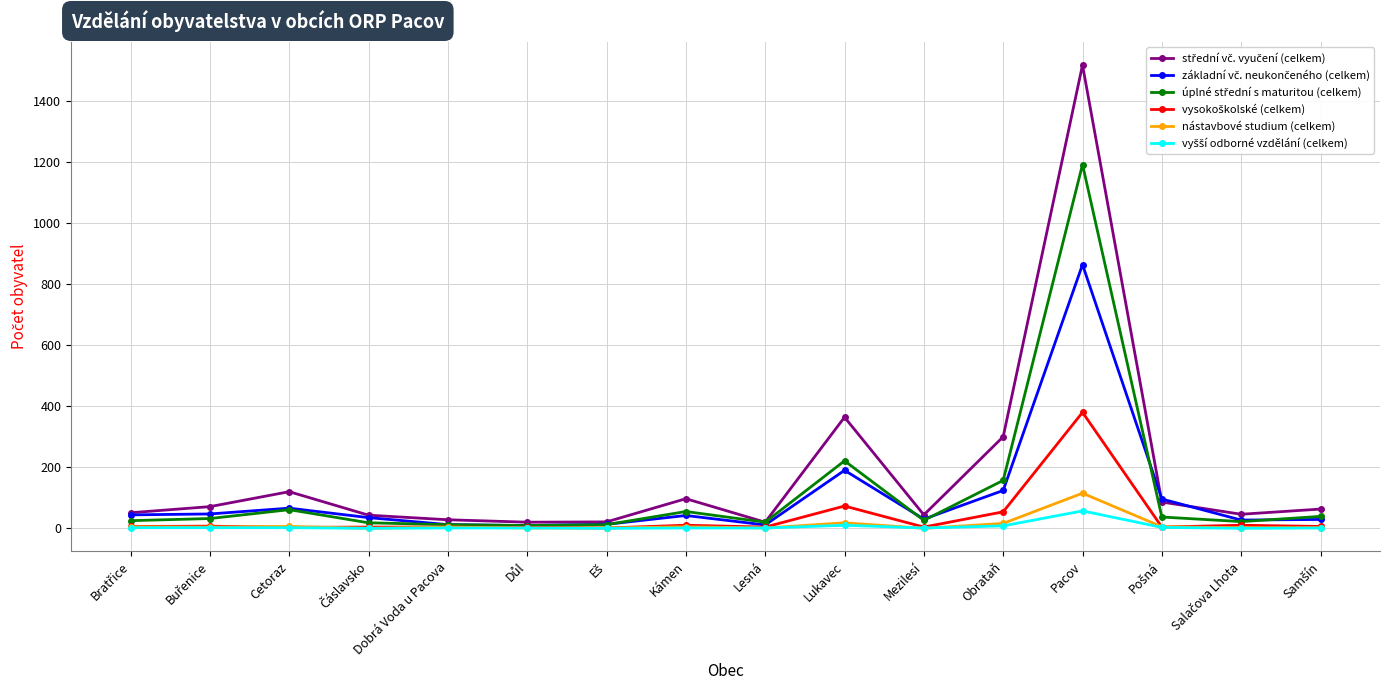

What is the label of the 3rd point from the left?

Cetoraz